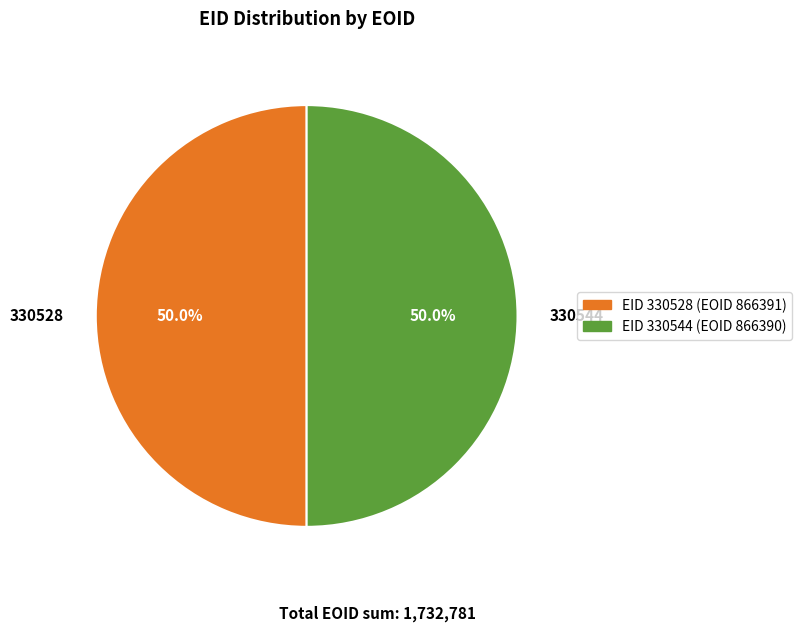

How many segments does this pie chart have?

2